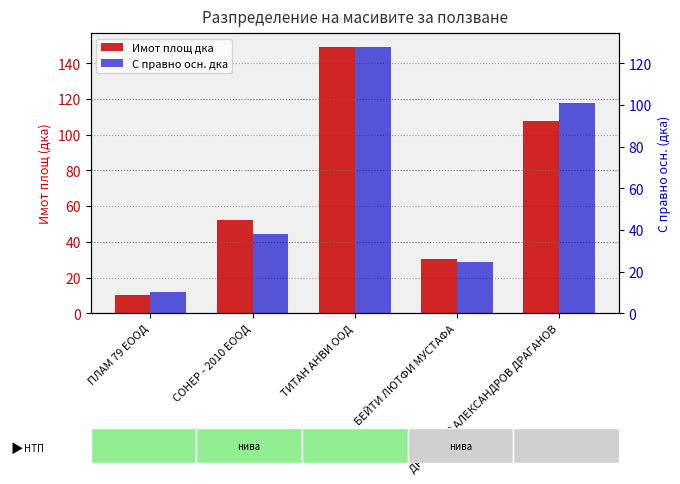

Reading left to right, list all the values displayed in this chart.

Имот площ дка: 10.0	52.0	149.3	30.5	107.7
С правно осн. дка: 10.0	37.8	128.0	24.7	100.7